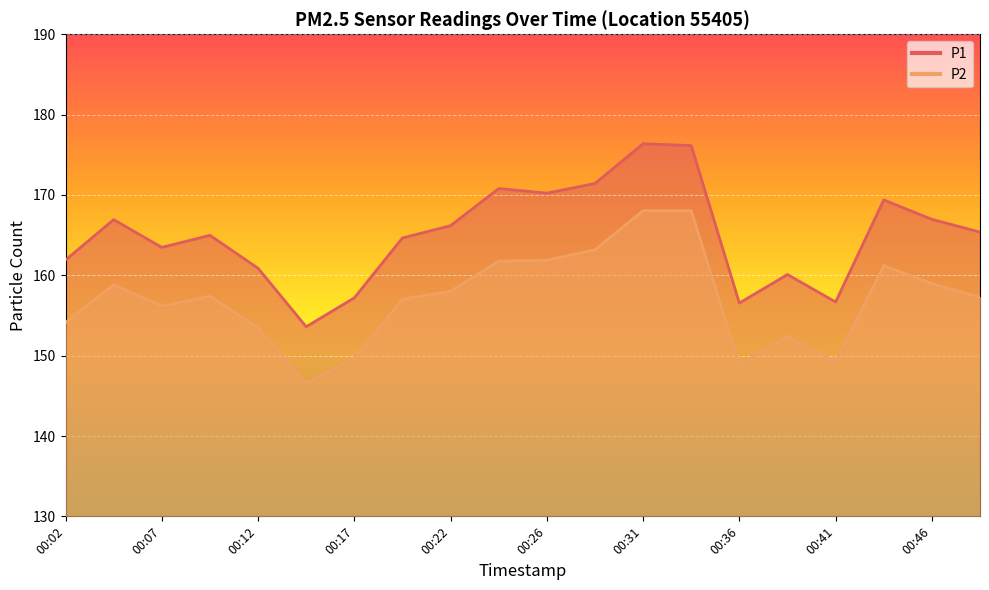

True or false: P2 and P1 cross at least once.

False